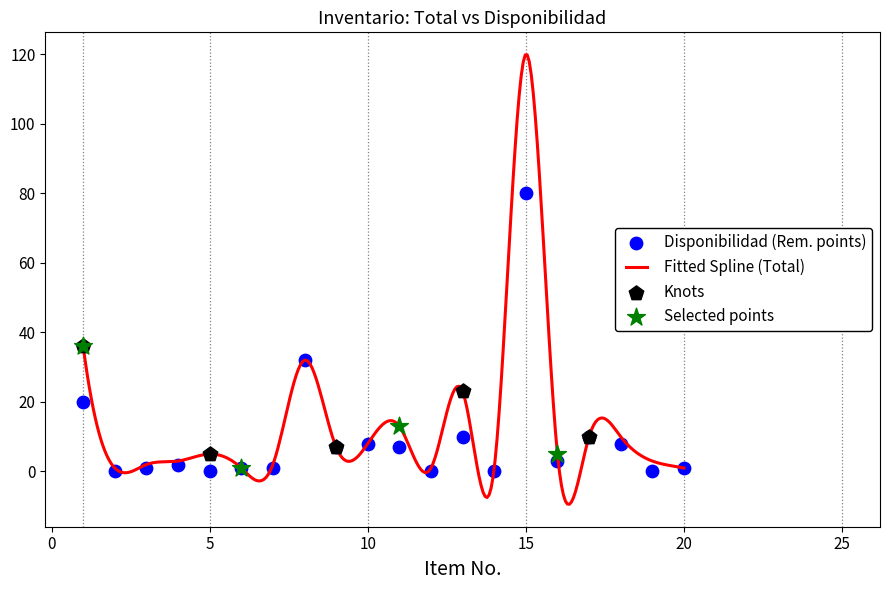

Which has a higher value, 14 or 7?

7